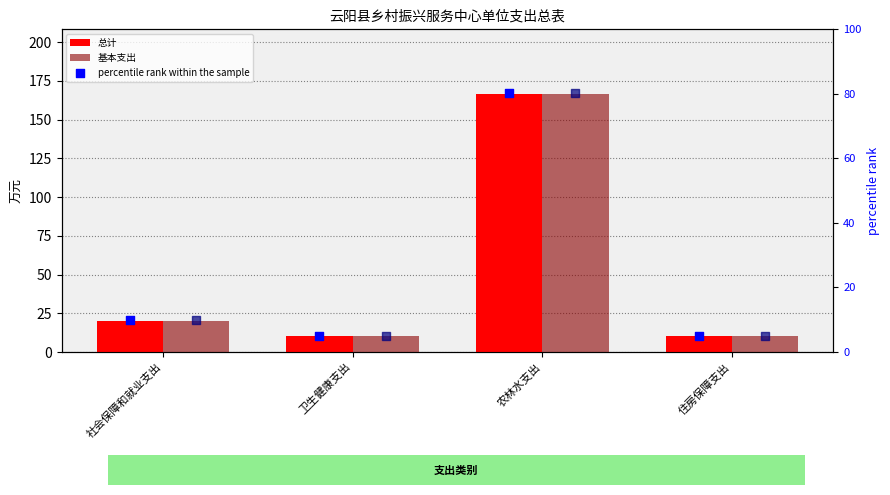

What are all the series names shown in the legend?

总计, 基本支出, percentile rank within the sample, 基本支出 percentile